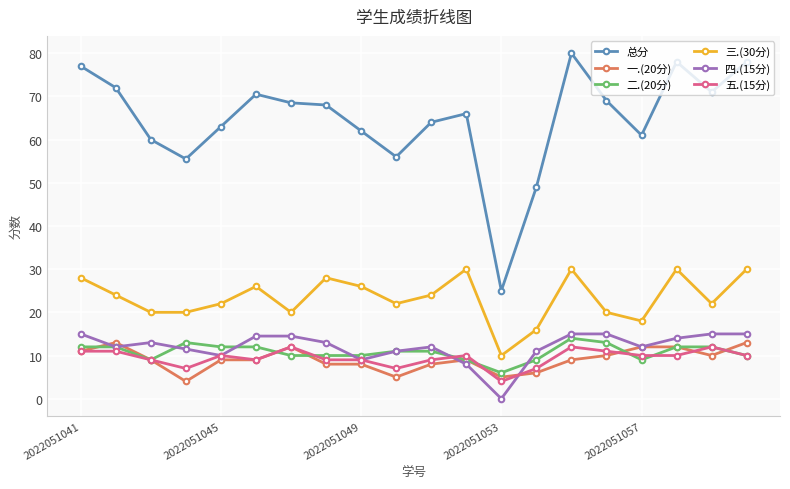

True or false: 总分 has more than 2 points higher than both neighbors.

True